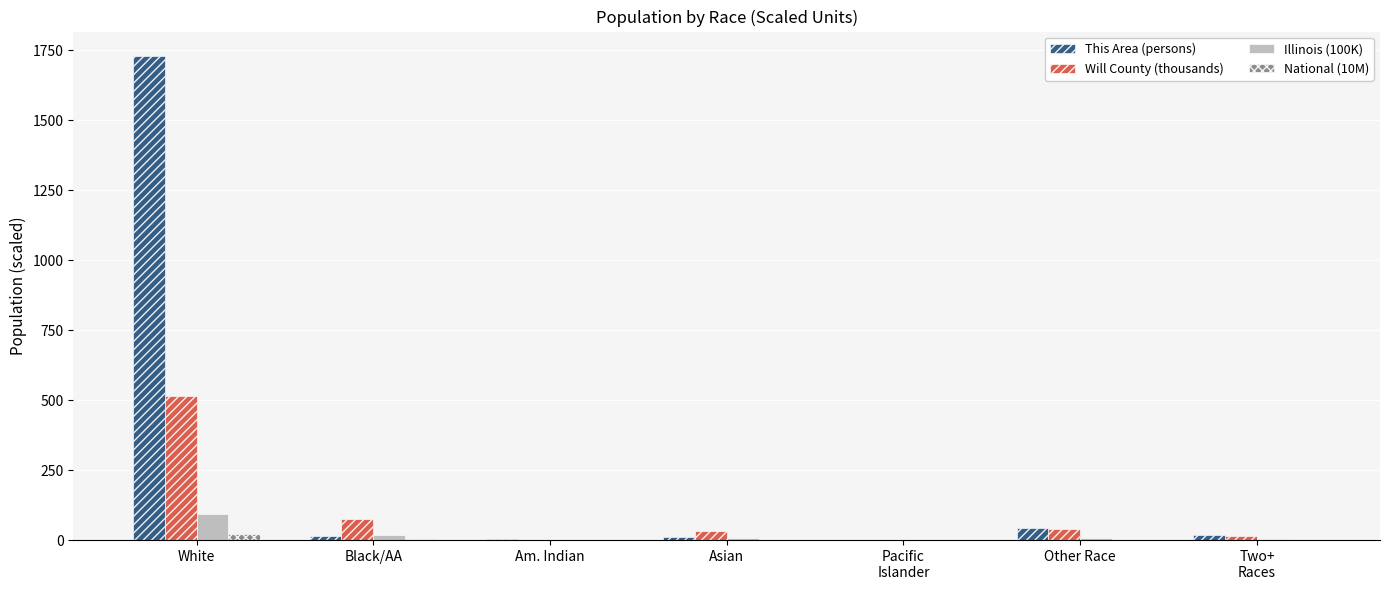

At which label does Will County (thousands) reach its peak?

White